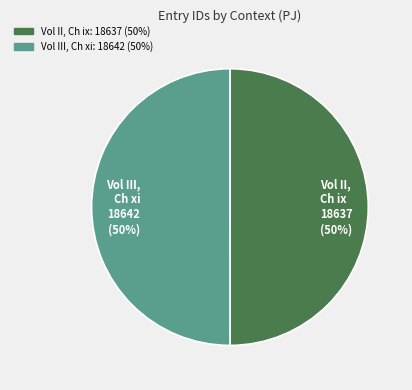

How many slices are in this pie chart?

2